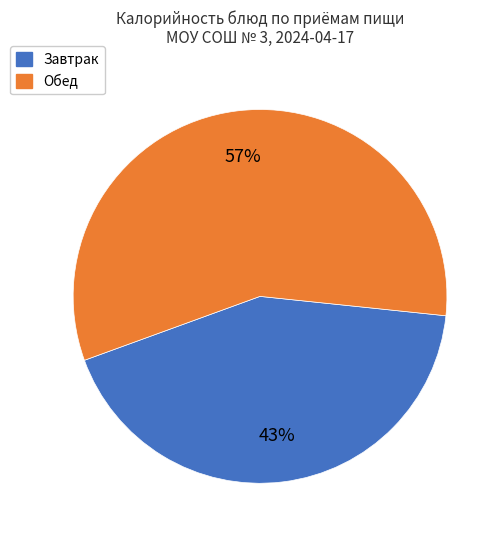

To the nearest percent, what is the average slice percentage?

50%